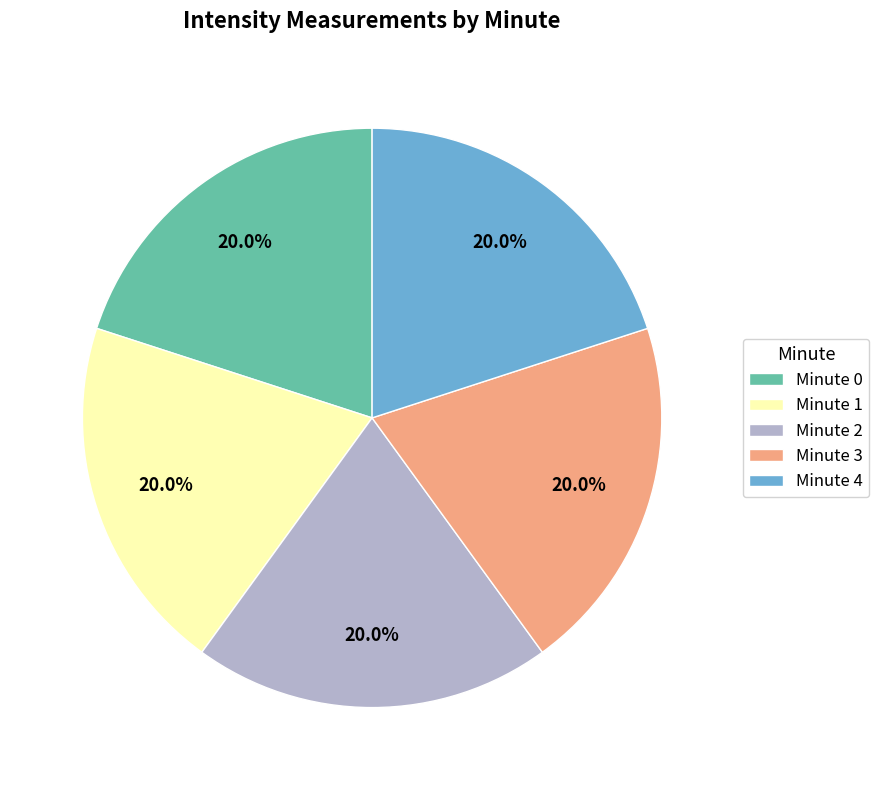

How many slices are in this pie chart?

5